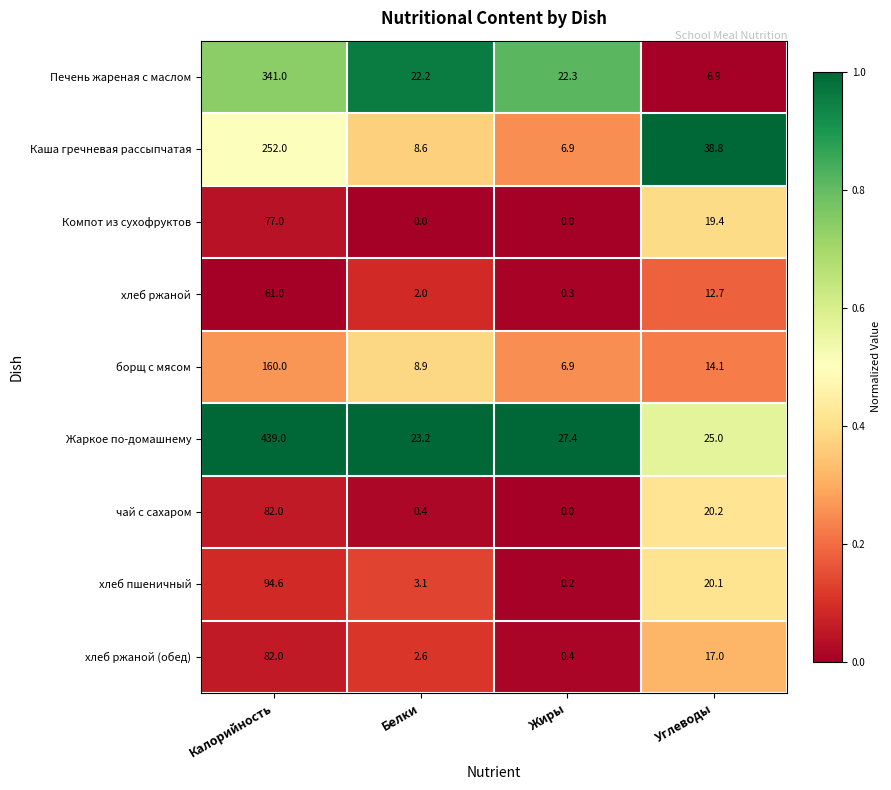

Between Калорийность and Углеводы, which series saw the biggest shift?

Жаркое по-домашнему